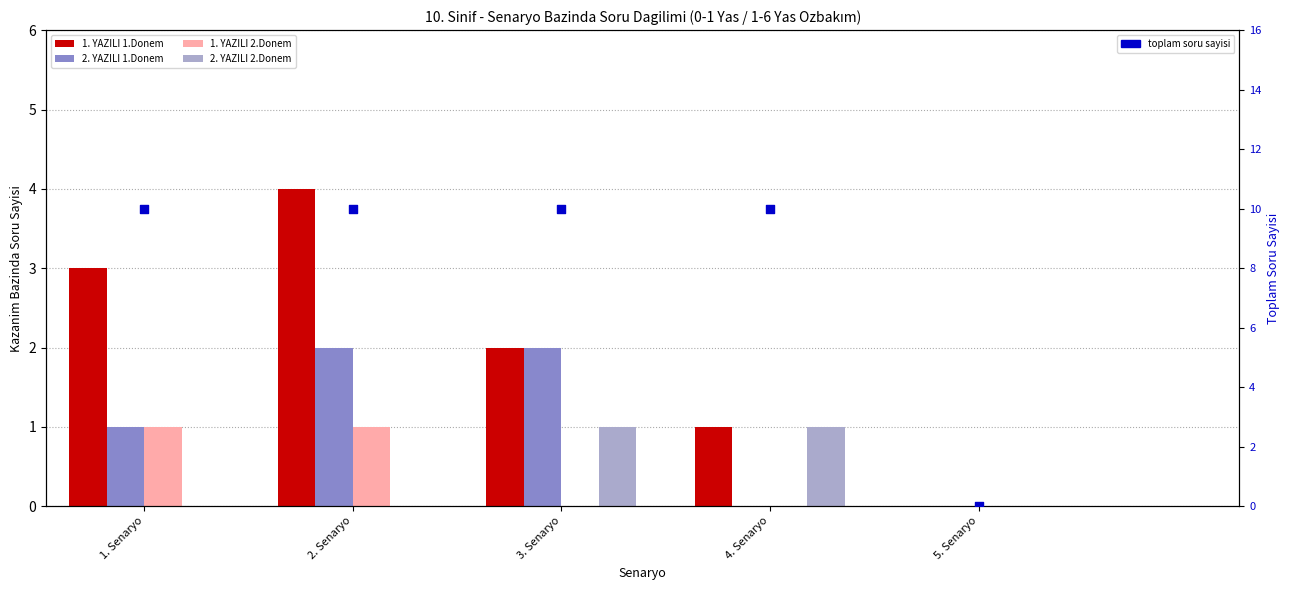

Which series contains the highest Y value?

toplam soru sayisi